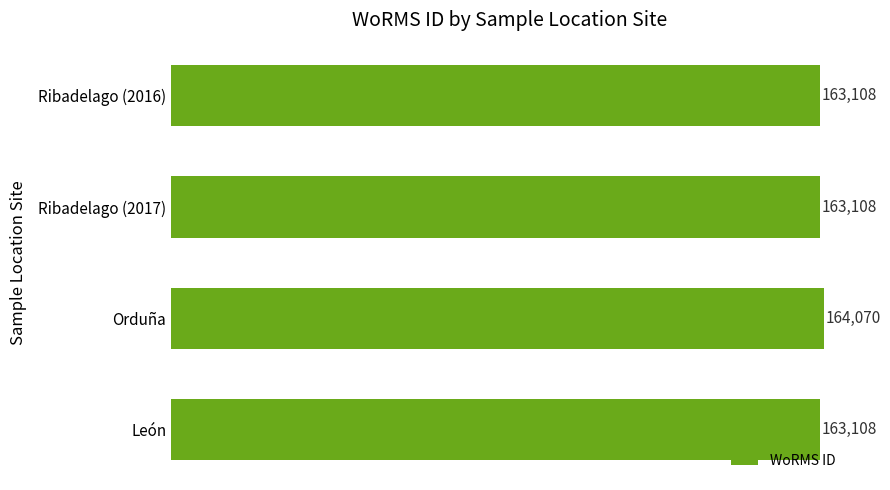

The chart shows a value of 255339 at León. True or false?

False